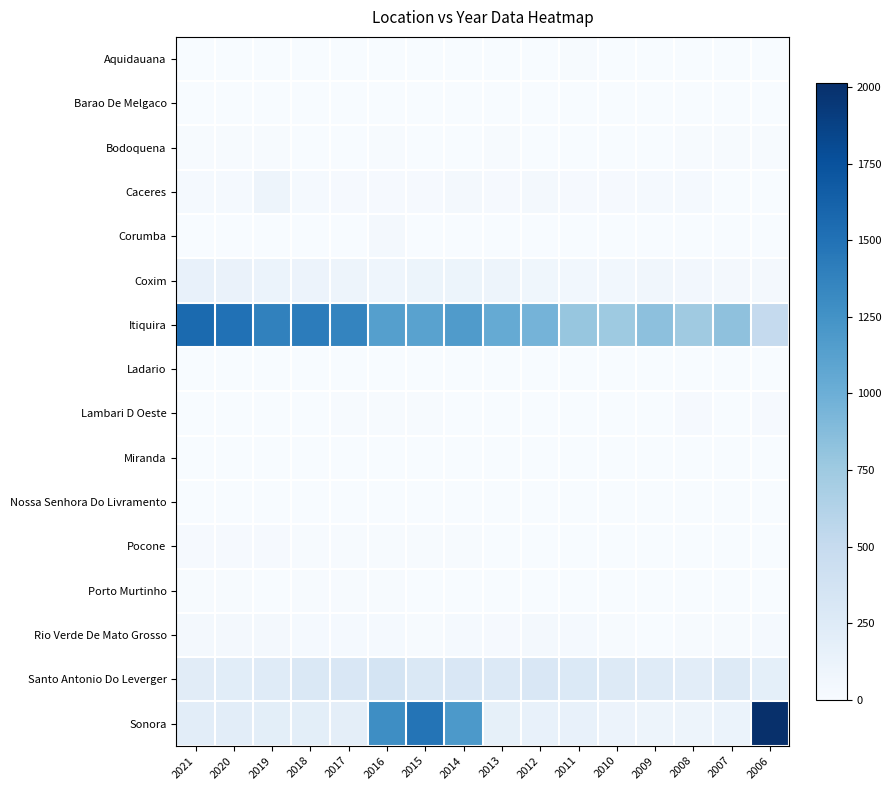

Rank the series by their maximum value, from highest to lowest.

Sonora, Itiquira, Santo Antonio Do Leverger, Coxim, Caceres, Rio Verde De Mato Grosso, Corumba, Lambari D Oeste, Pocone, Bodoquena, Porto Murtinho, Aquidauana, Miranda, Nossa Senhora Do Livramento, Barao De Melgaco, Ladario